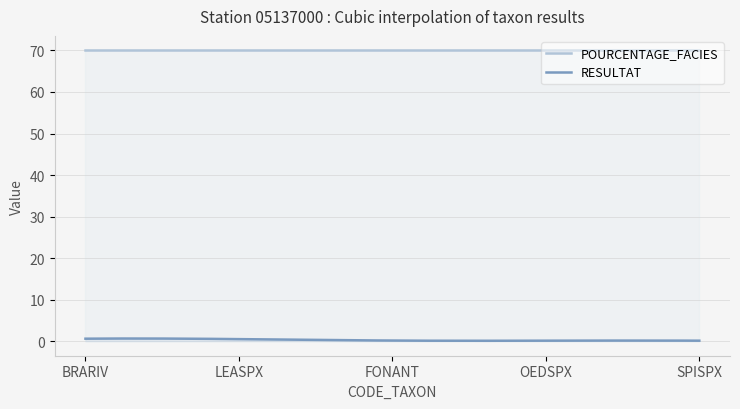

List the series in order of their peak value, highest first.

POURCENTAGE_FACIES, RESULTAT